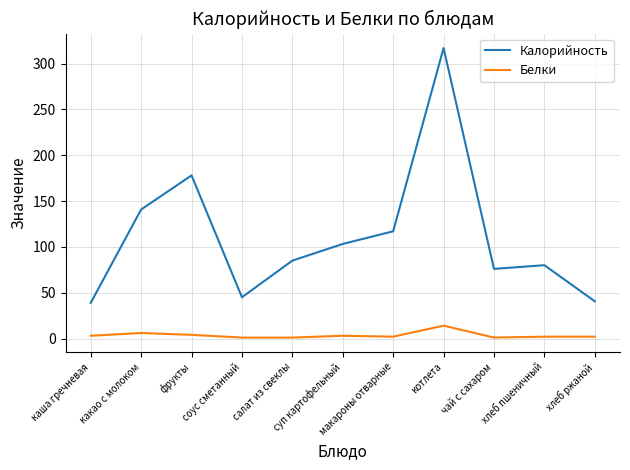

Which series has the largest range (max minus min)?

Калорийность